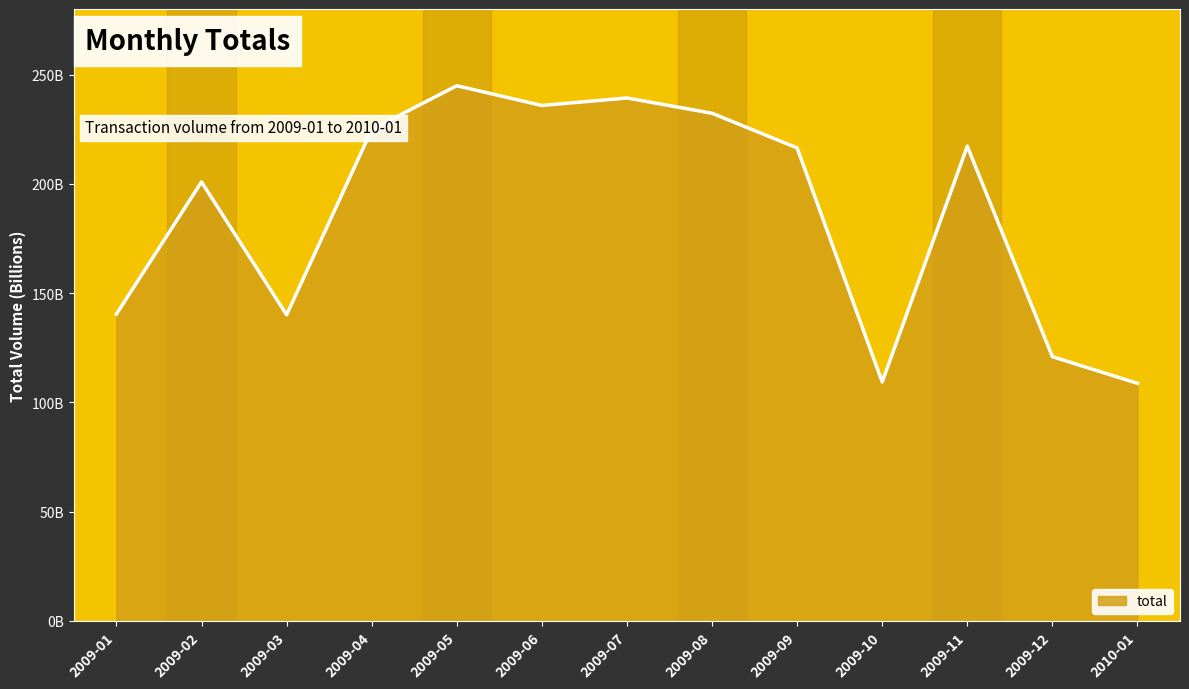

Does the chart have visible grid lines?

No